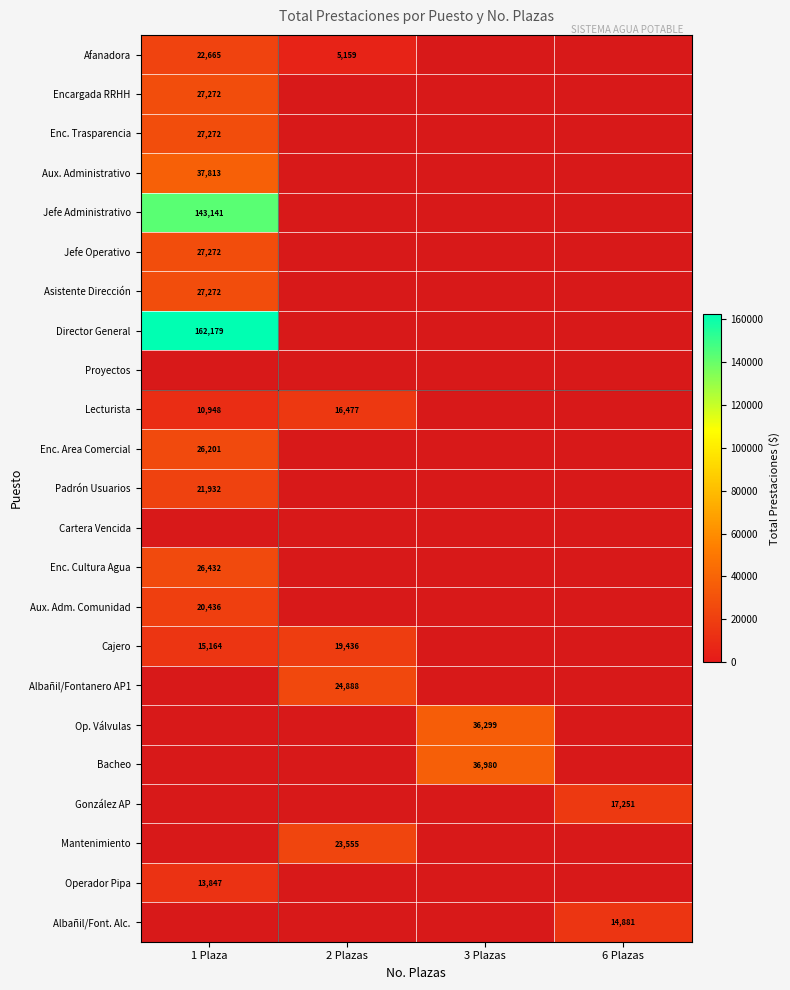

Is it true that Encargada RRHH equals 40064 at 1 Plaza?

False